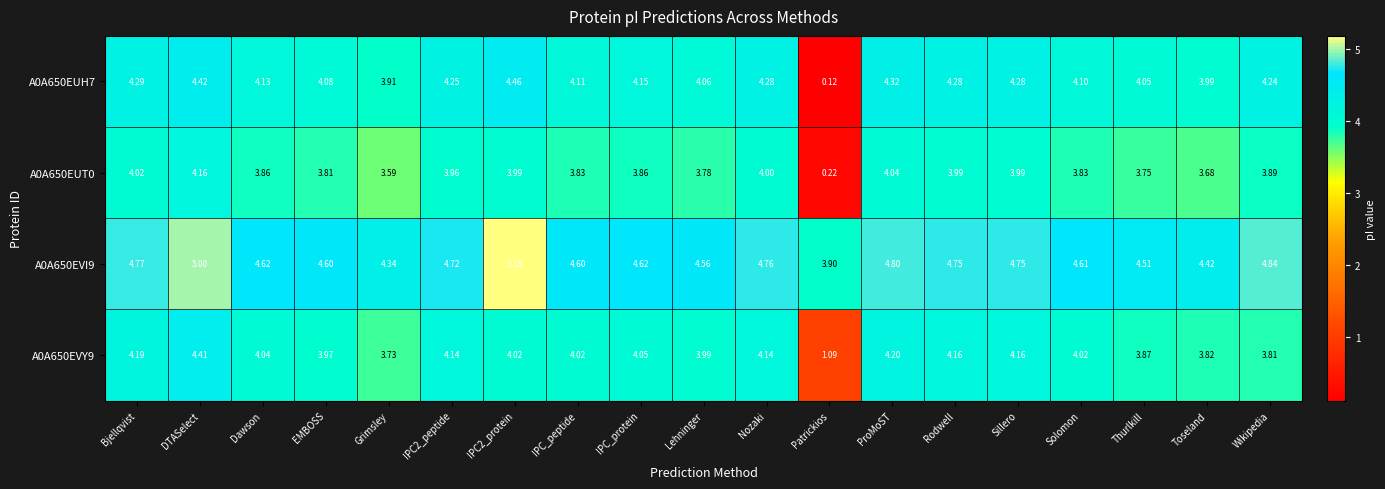

Is the value of A0A650EUT0 at IPC_protein greater than the value of A0A650EVI9 at IPC2_peptide?

No